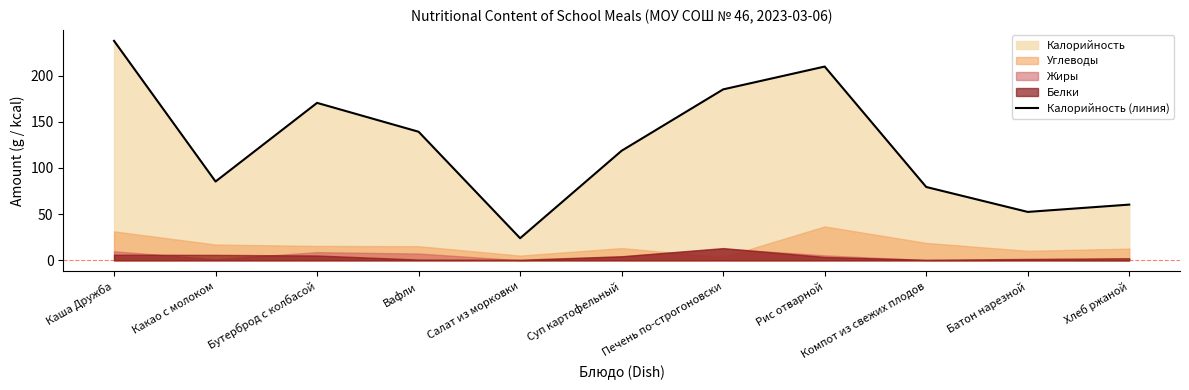

Which label corresponds to the largest value in the chart?

Каша Дружба